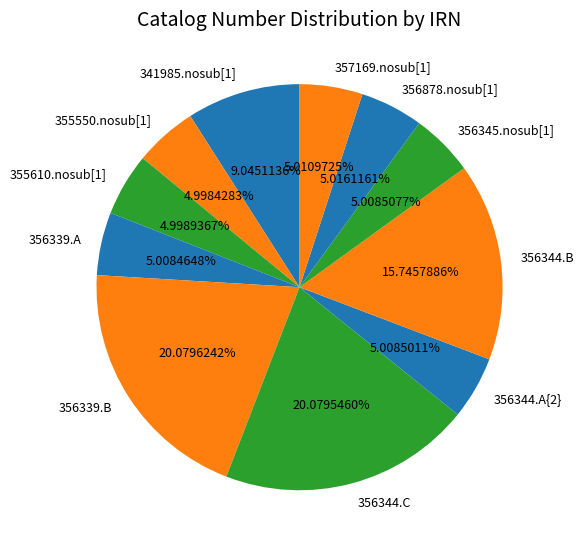

The 356344.A{2} slice represents 11% of the pie. True or false?

False